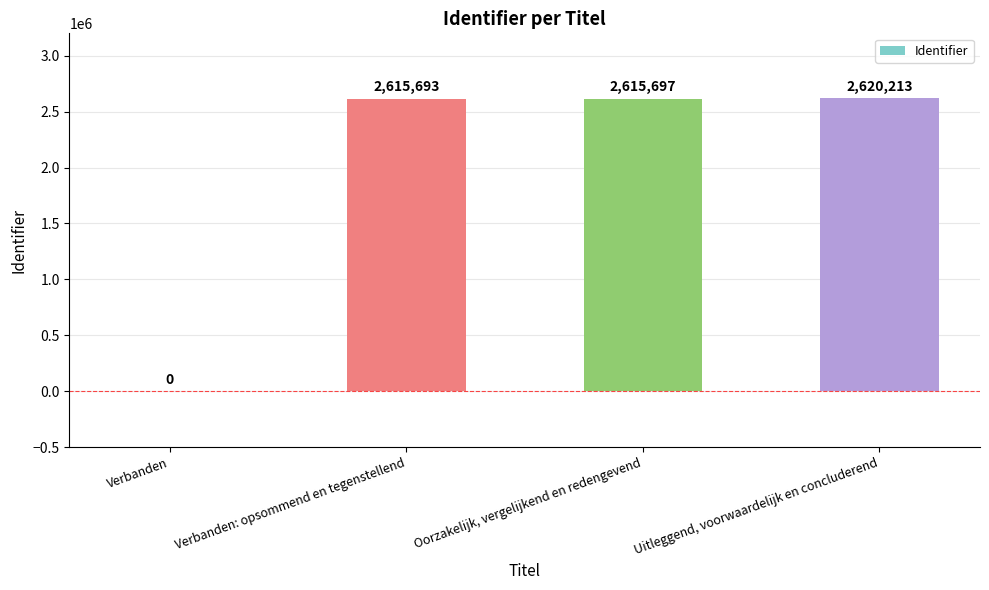

The chart shows a value of 1570116 at Verbanden. True or false?

False